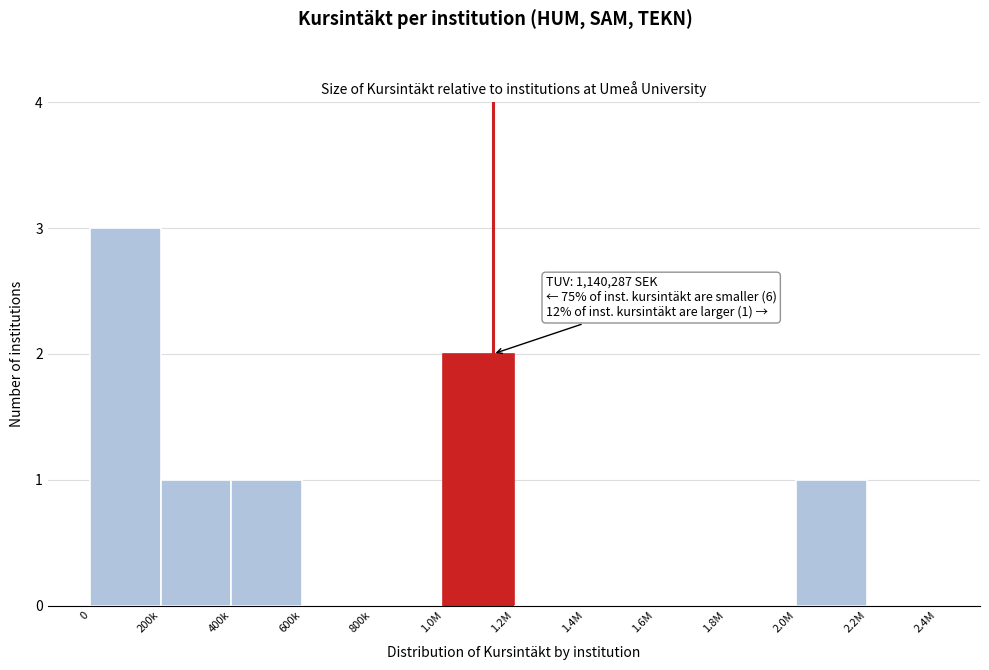

Reading left to right, transcribe all the data shown in this chart.

0=3	200k=1	400k=1	600k=0	800k=0	1.0M=2	1.2M=0	1.4M=0	1.6M=0	1.8M=0	2.0M=1	2.2M=0